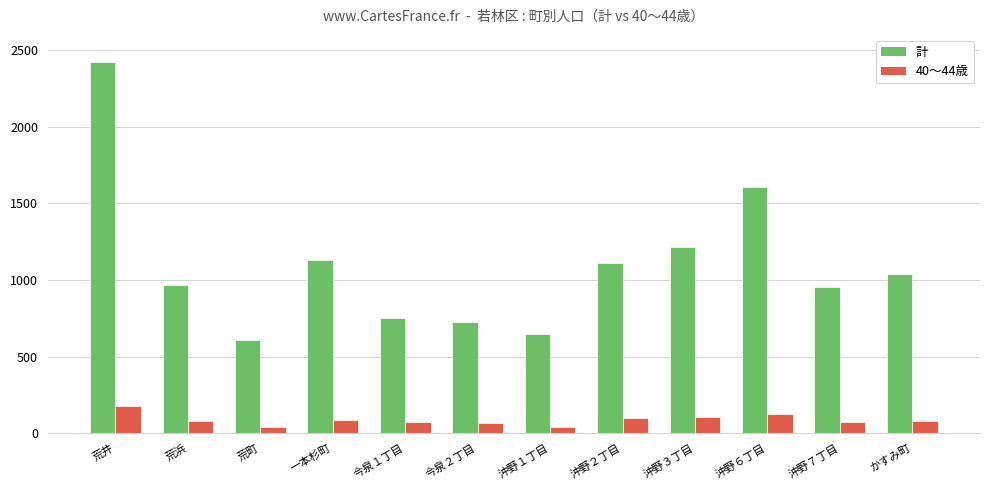

List the series in order of their peak value, lowest first.

40～44歳, 計